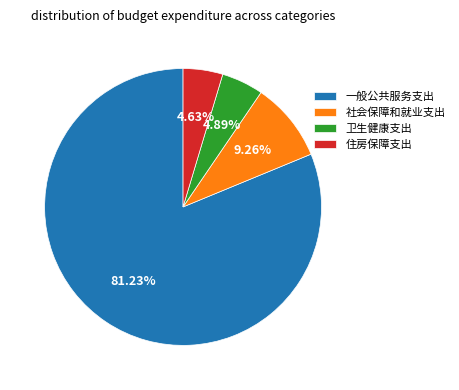

Which slice is the largest?

一般公共服务支出